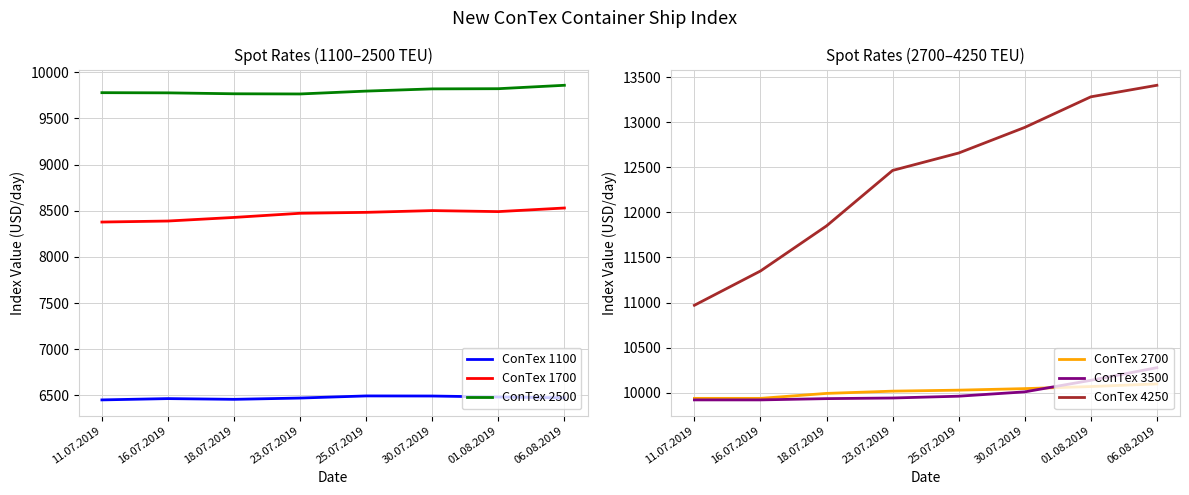

Between 18.07.2019 and 11.07.2019, which is larger?

18.07.2019